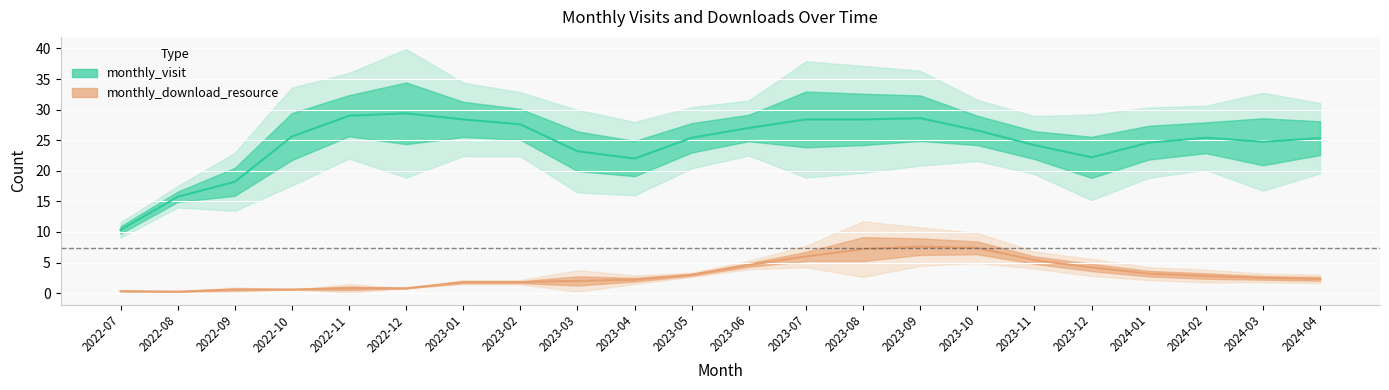

Which series has the largest total across all categories?

monthly_visit